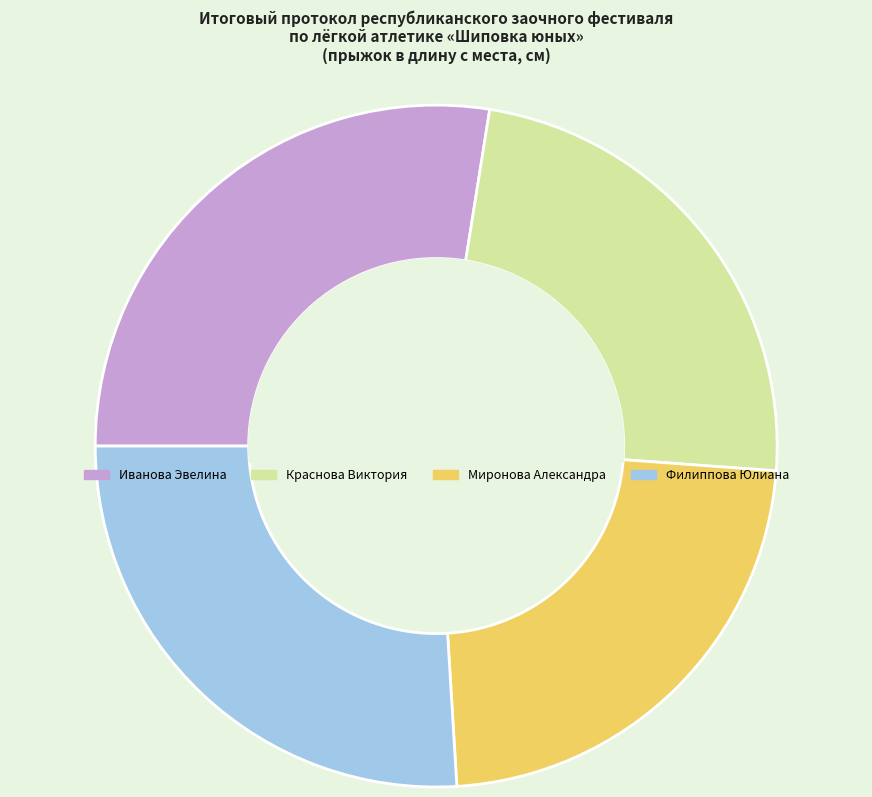

Do Миронова Александра and Филиппова Юлиана together represent more than half of the pie?

No